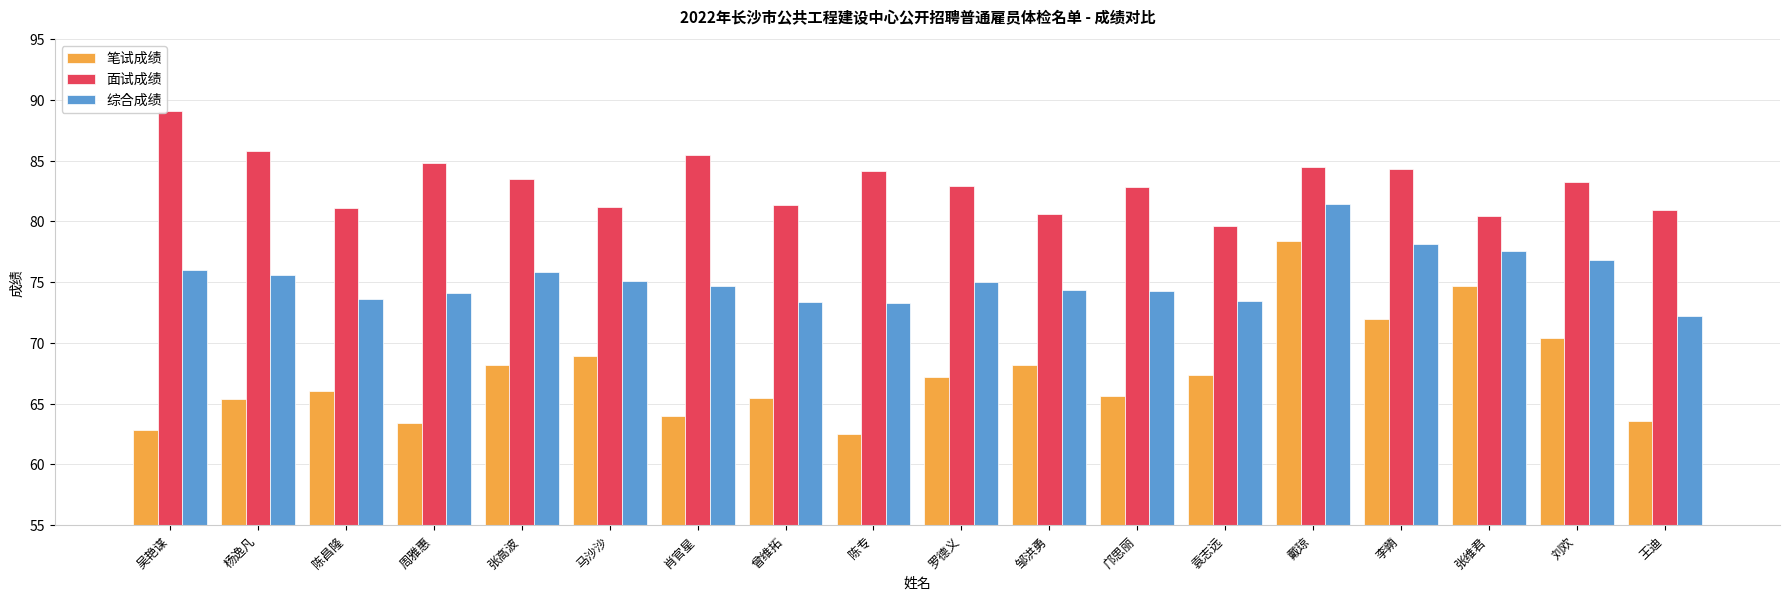

At which label does 综合成绩 first exceed 75?

吴艳谋